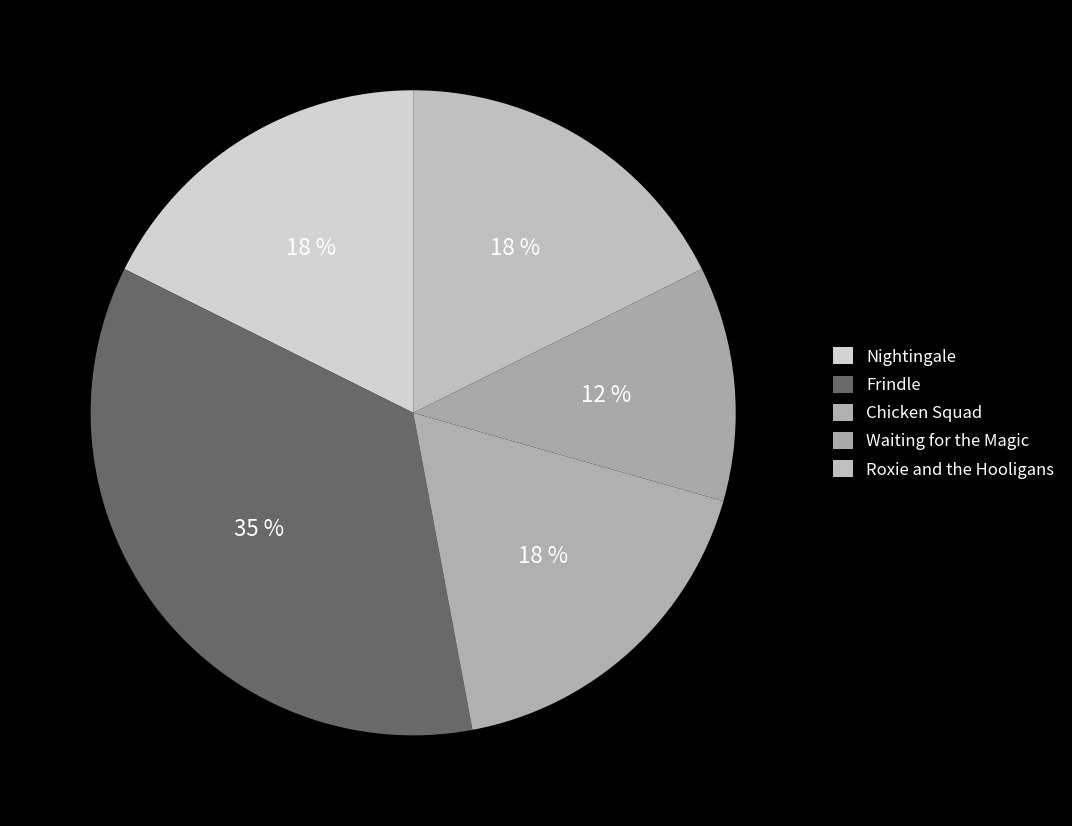

To the nearest percent, what portion does Roxie and the Hooligans represent?

18%